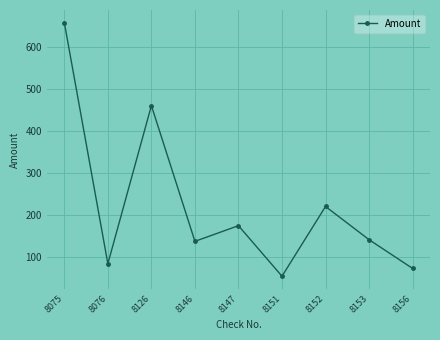

What is the greatest value displayed?

657.7